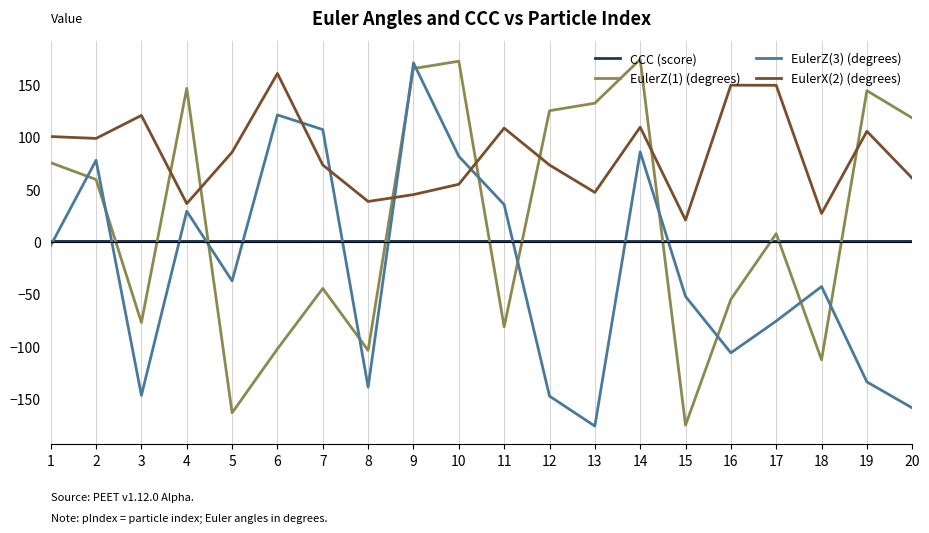

List the series in order of their peak value, lowest first.

CCC (score), EulerX(2) (degrees), EulerZ(3) (degrees), EulerZ(1) (degrees)